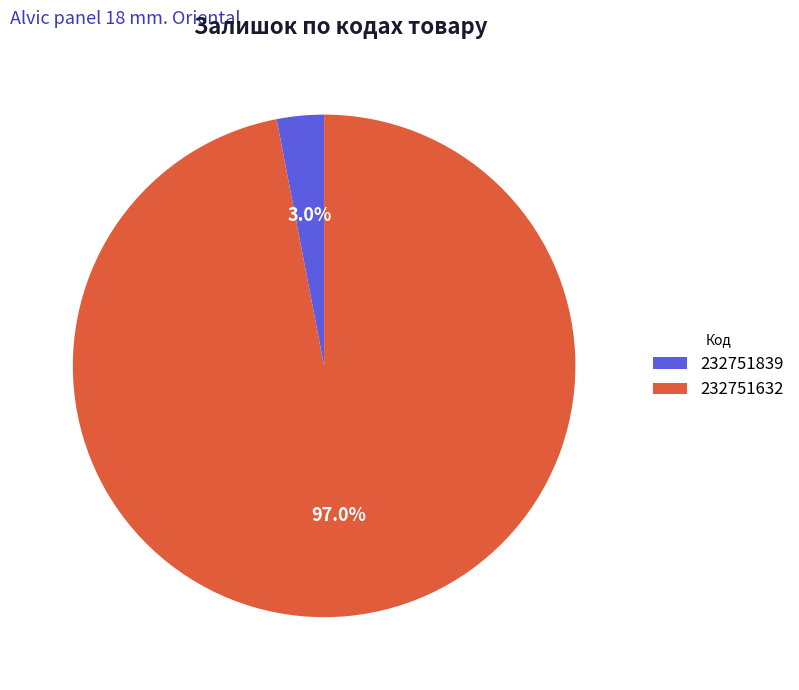

Rank the categories by value from highest to lowest.

232751632, 232751839